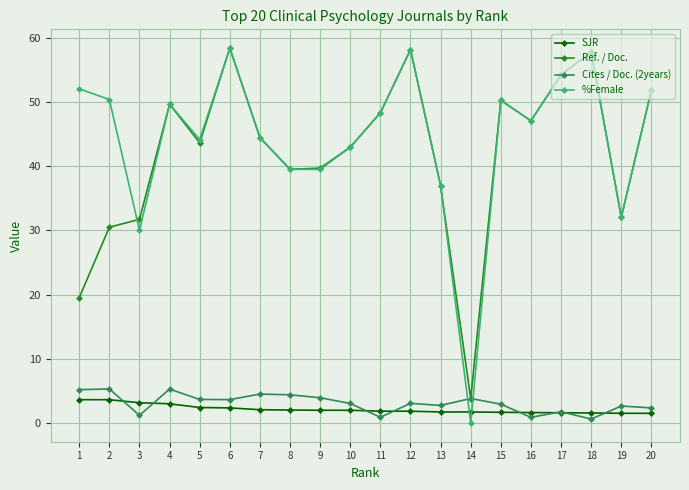

Which series has the largest range (max minus min)?

%Female